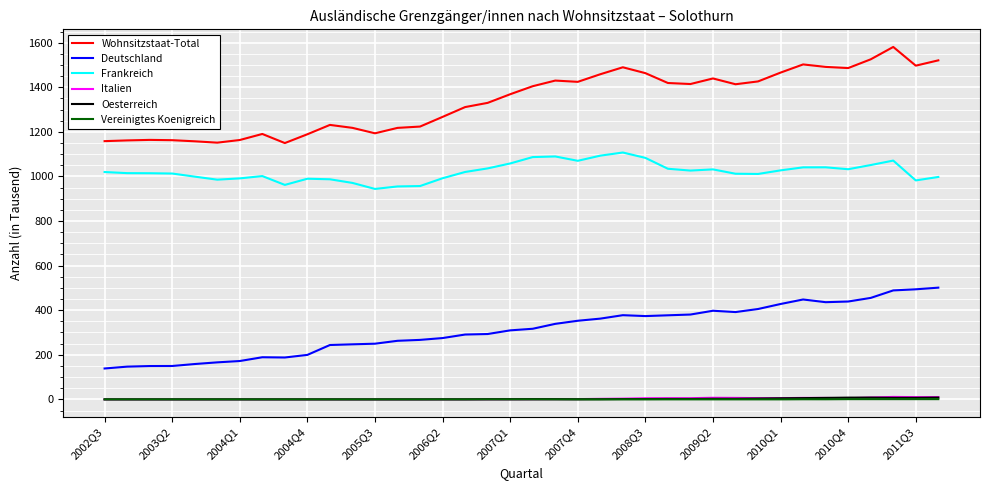

True or false: Vereinigtes Koenigreich and Deutschland intersect in this chart.

False